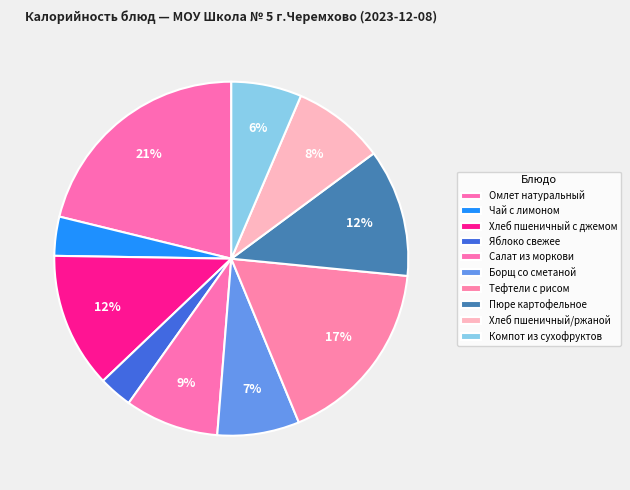

Is the sum of Салат из моркови and Яблоко свежее greater than half?

No